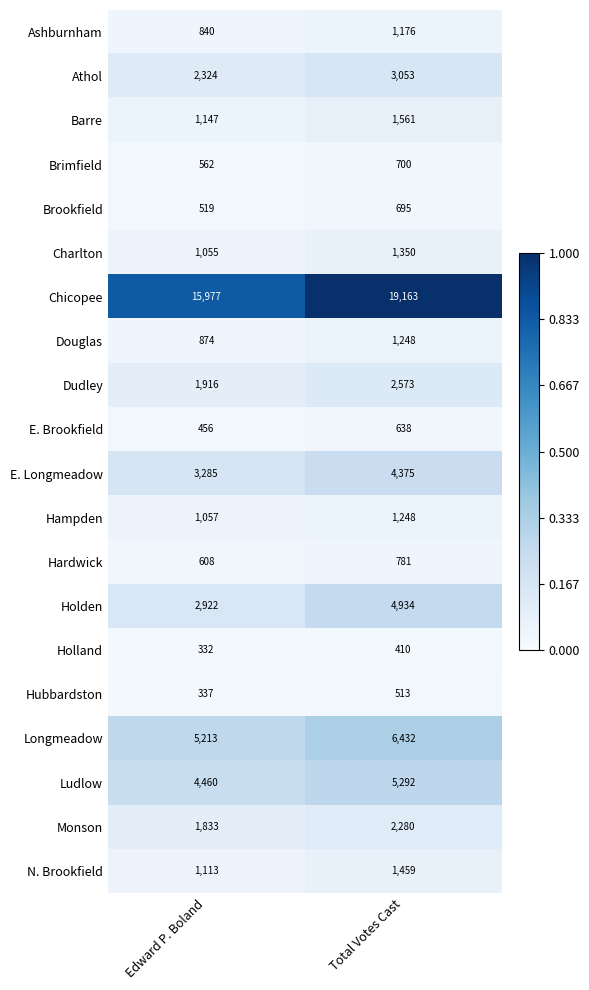

What is the difference between the Longmeadow values at Edward P. Boland and Total Votes Cast?

1219